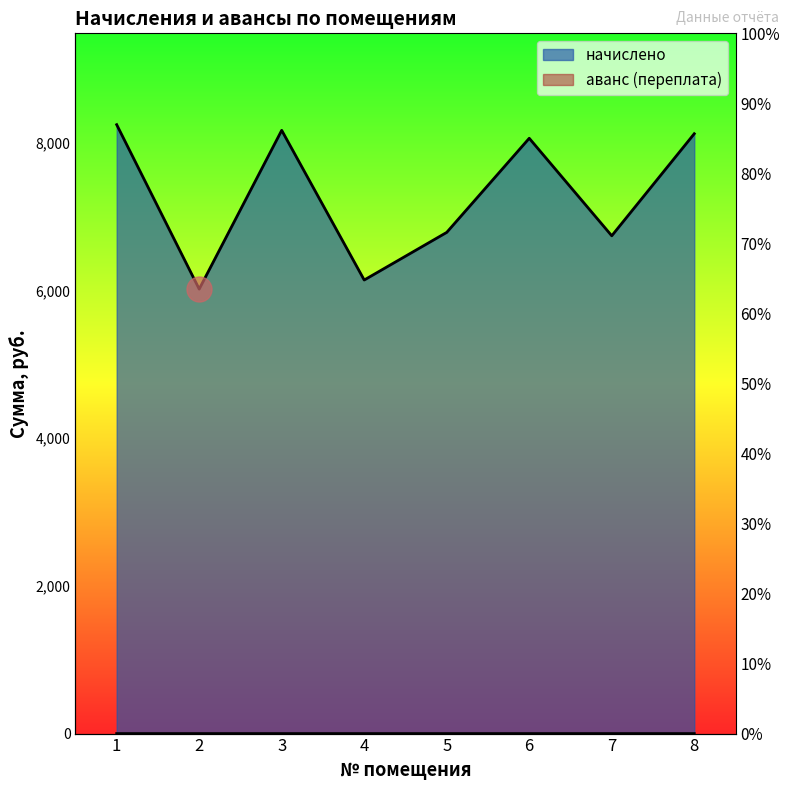

Which category has the highest value in the начислено series?

1